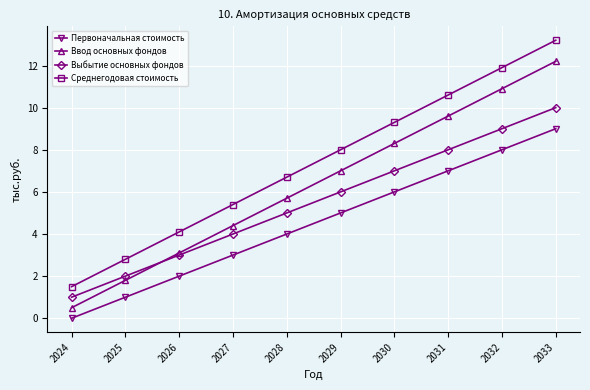

Count the number of categories in the chart.

10